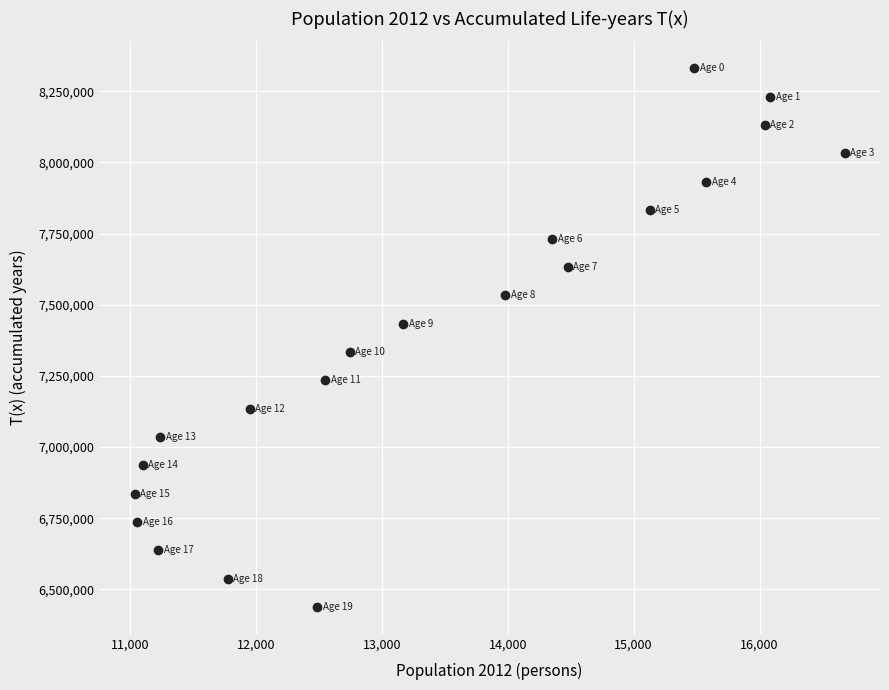

What is the range of Y values (max minus min)?

1892626.0